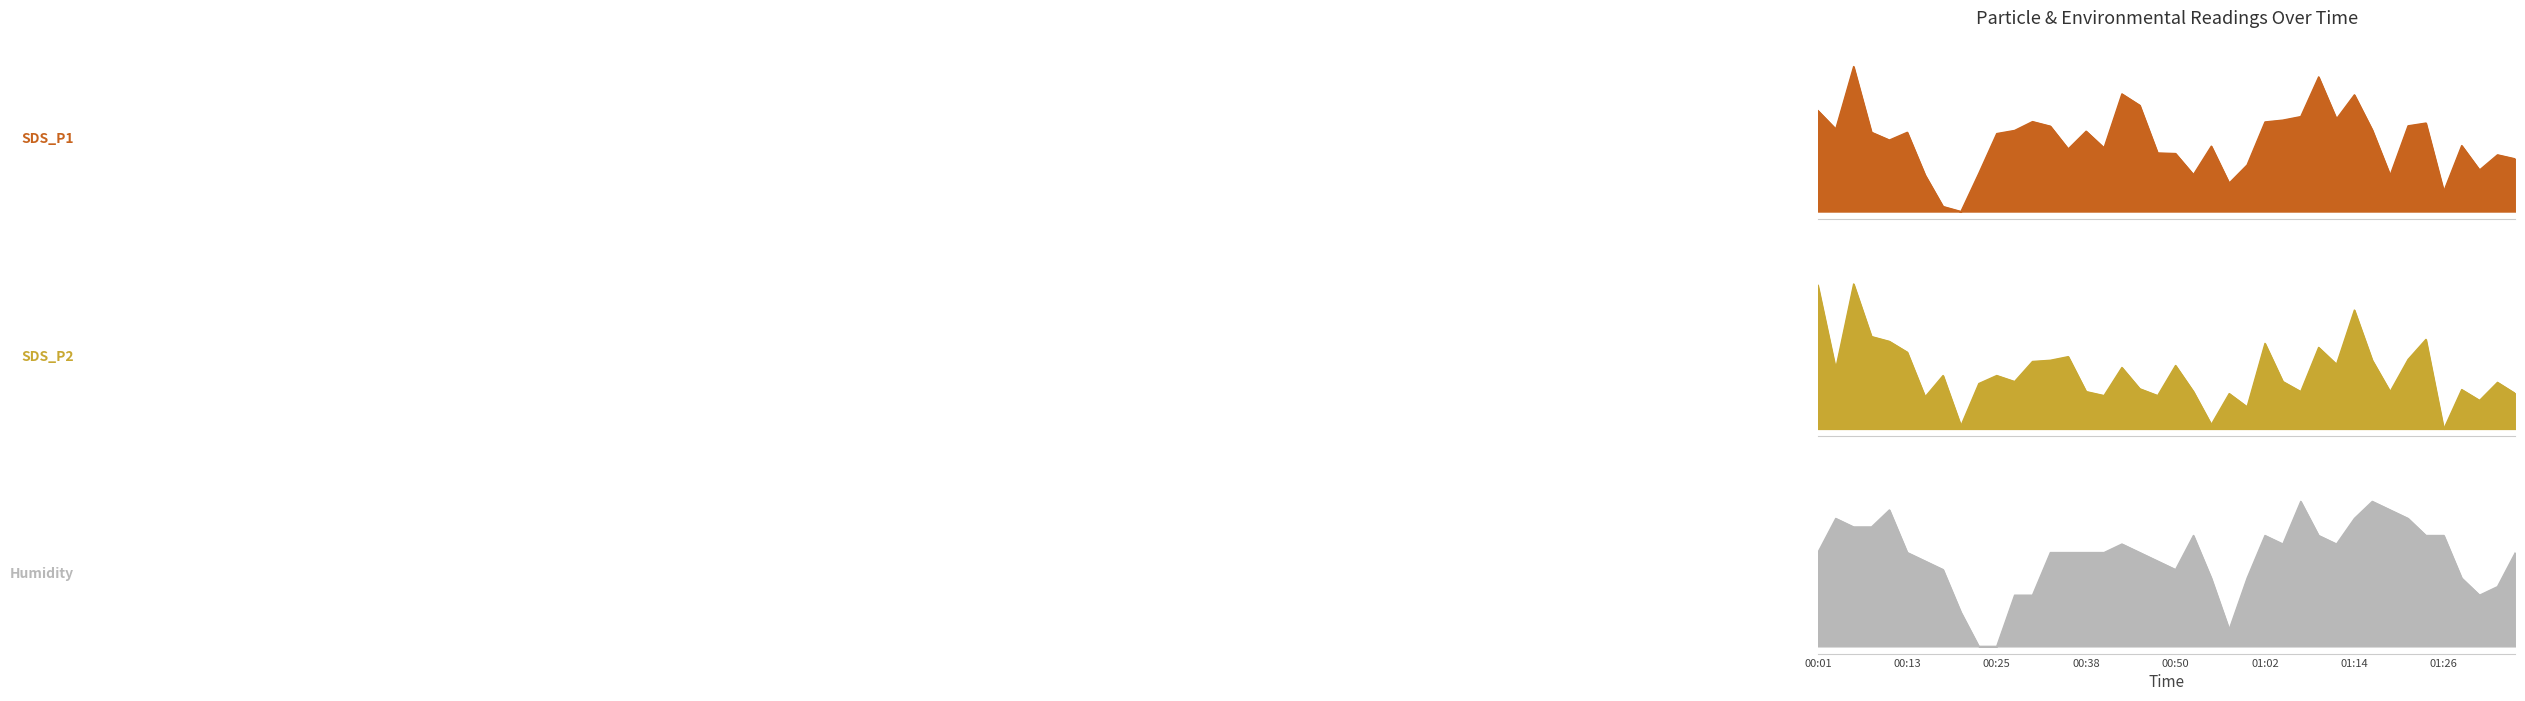

Is it true that Humidity equals 1.1 at 00:35?

False